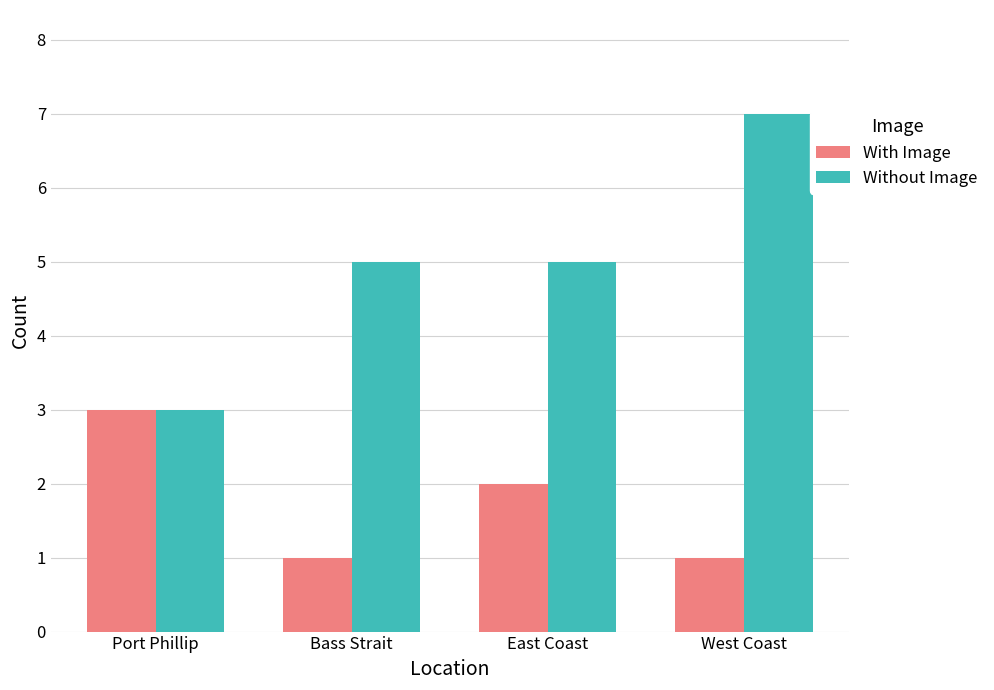

At West Coast, list the series in order from largest to smallest.

Without Image, With Image